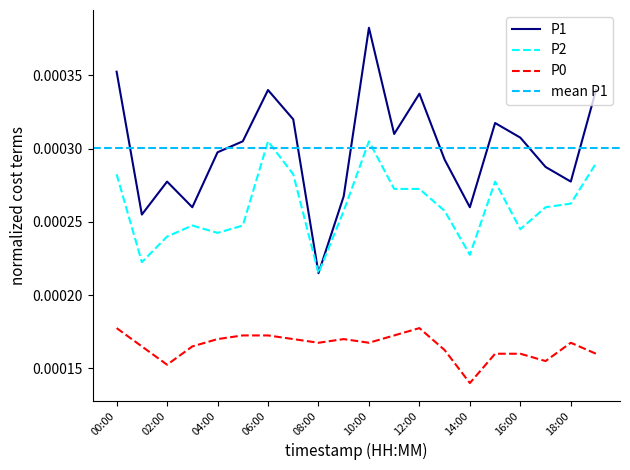

Rank the series by their maximum value, from lowest to highest.

P0, P2, P1